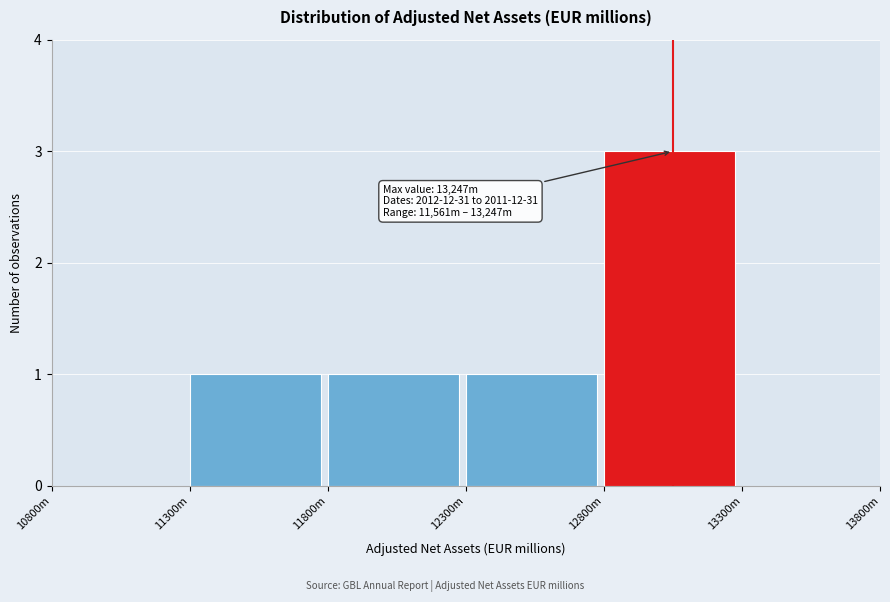

Reading left to right, list all the values displayed in this chart.

10800m=0	11300m=1	11800m=1	12300m=1	12800m=3	13300m=0